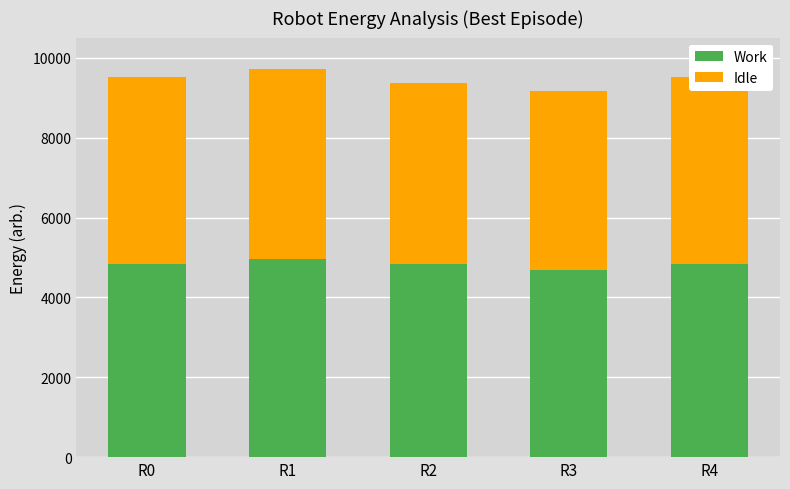

What is the total value across all series at R4?

9520